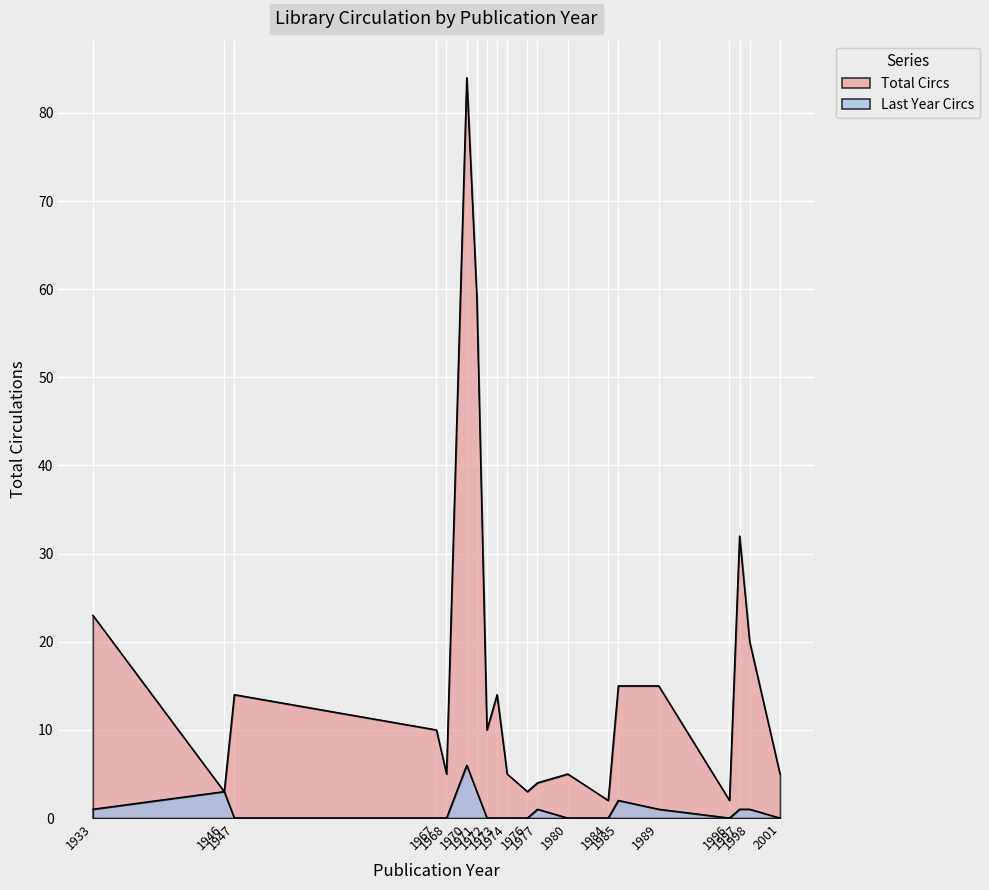

Rank the series by their average value, from highest to lowest.

Total Circs, Last Year Circs